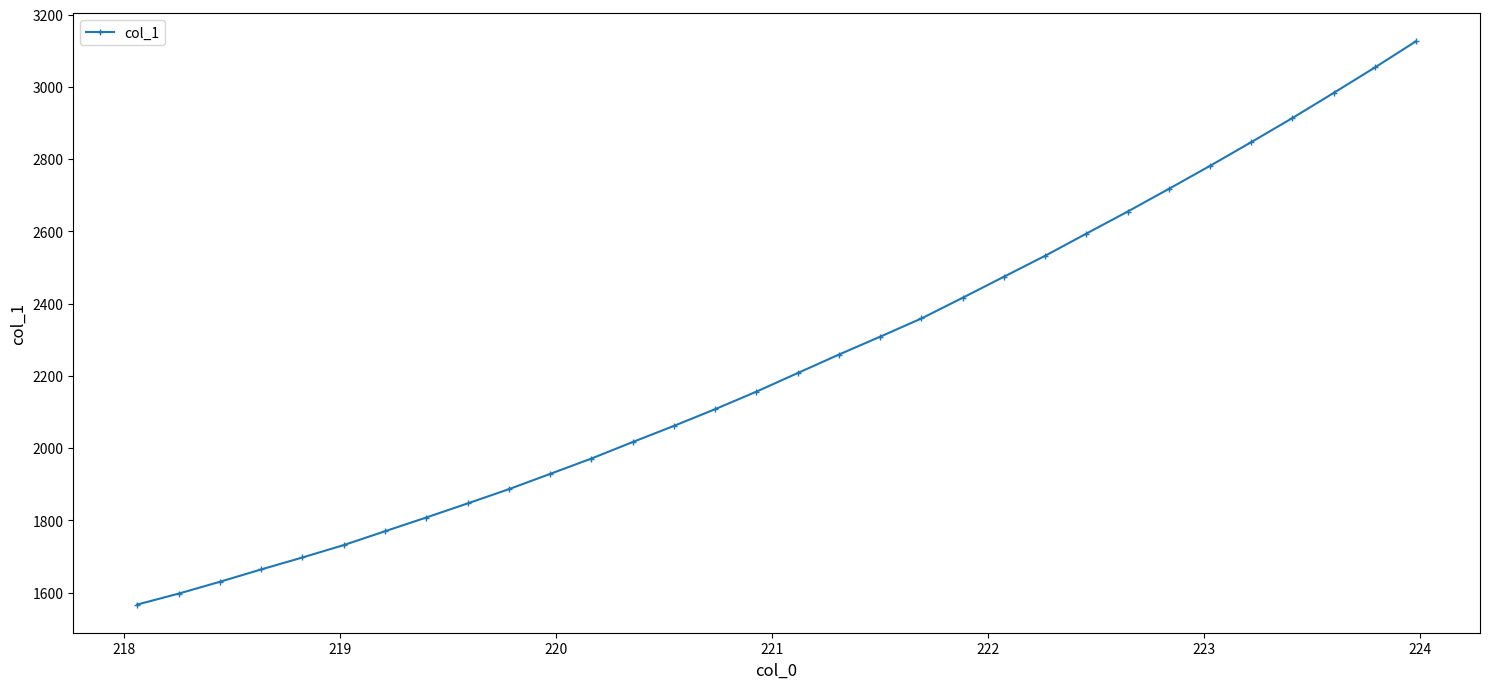

What is the difference between the maximum and minimum values?

1559.5